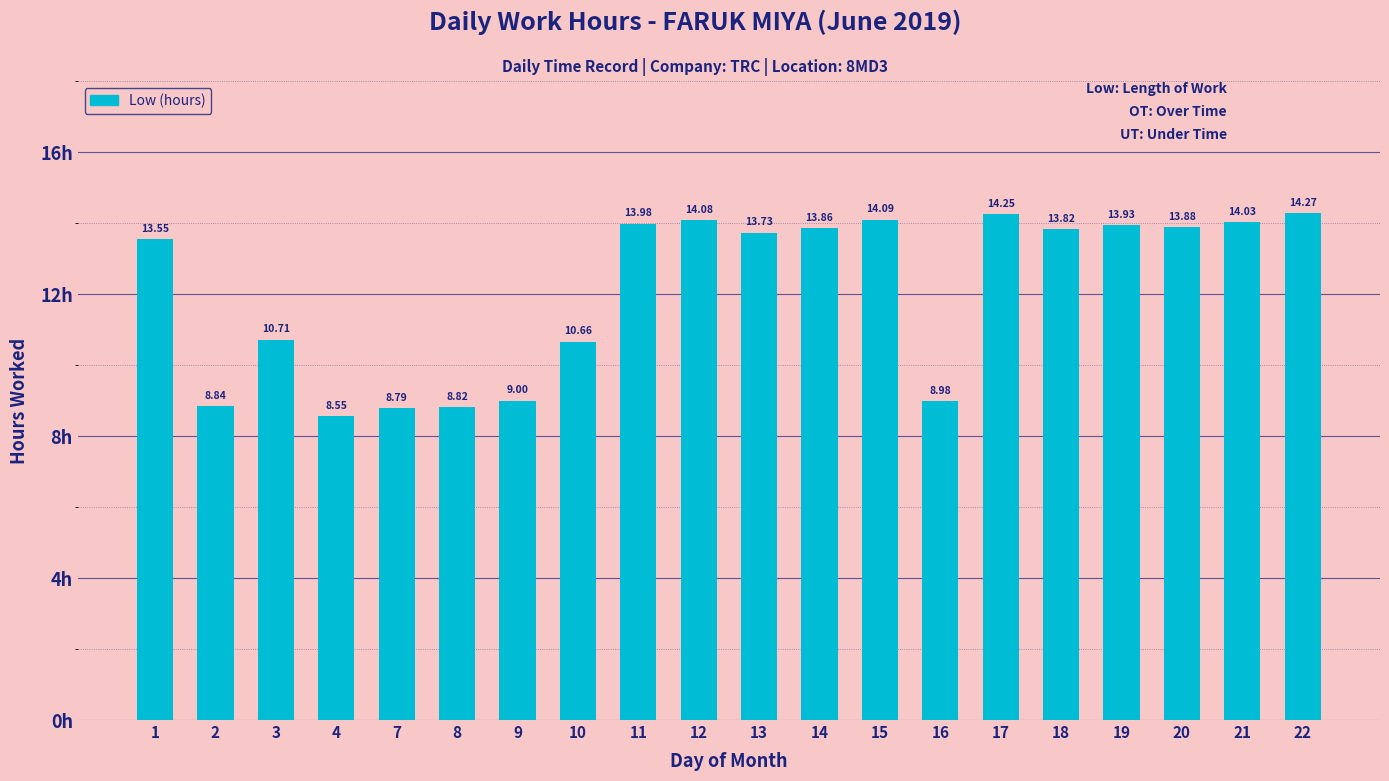

What is the difference between the maximum and minimum values?

5.7